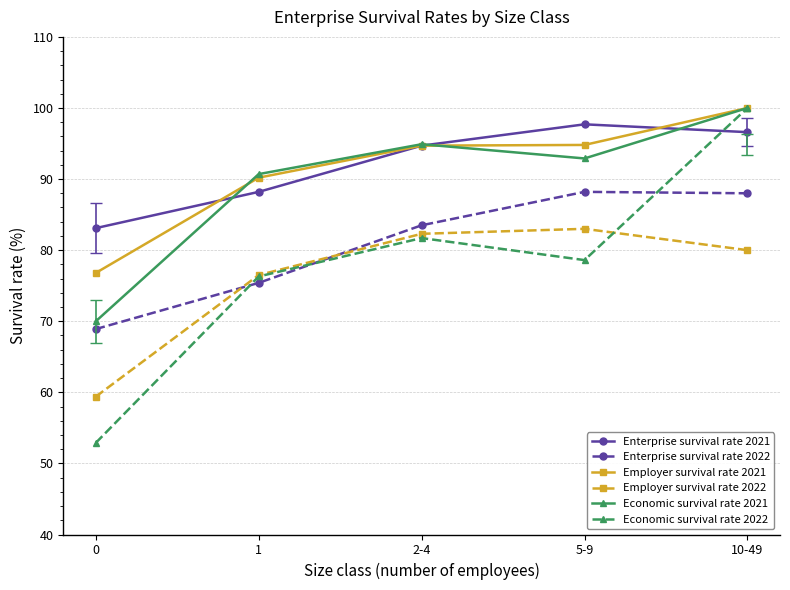

What is the difference between the maximum and second lowest values in the Enterprise survival rate 2021 series?

9.5